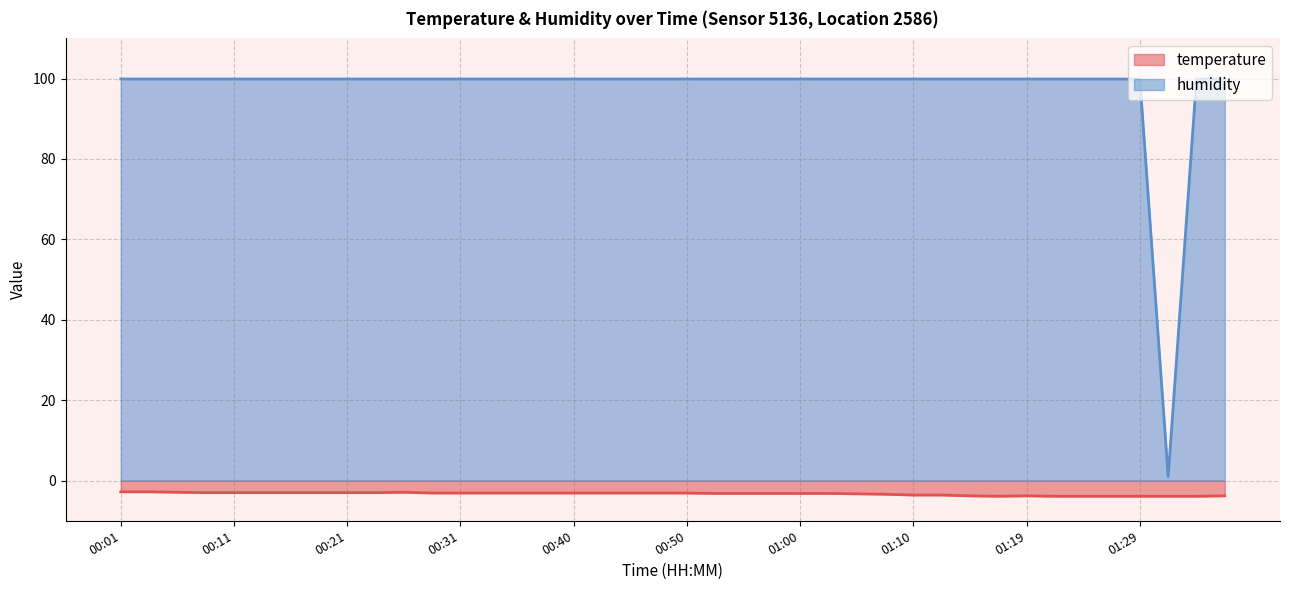

How many data points does each series have?

40